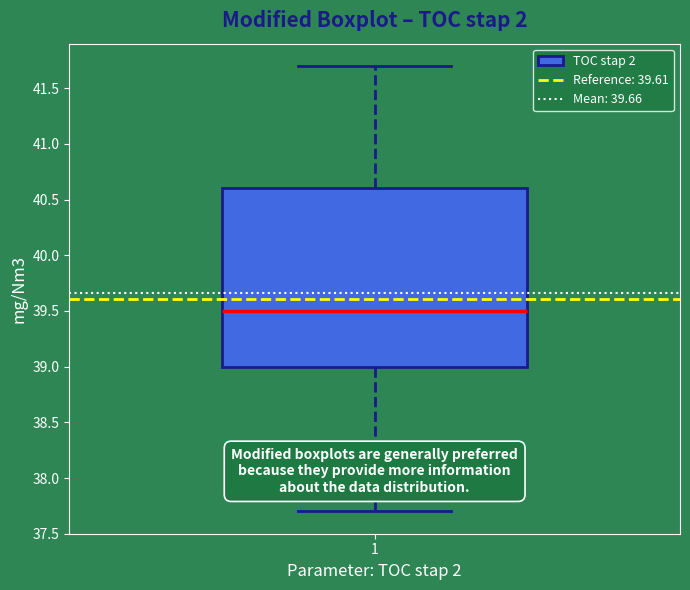

Read this box plot against the y-axis: the position of the median line, the range covered by the box, and the ends of both whiskers. The values are not printed on the chart, so give them approximately, as read against the axis.

median 39.5, box 39.0 to 40.6, whiskers 37.7 to 41.7